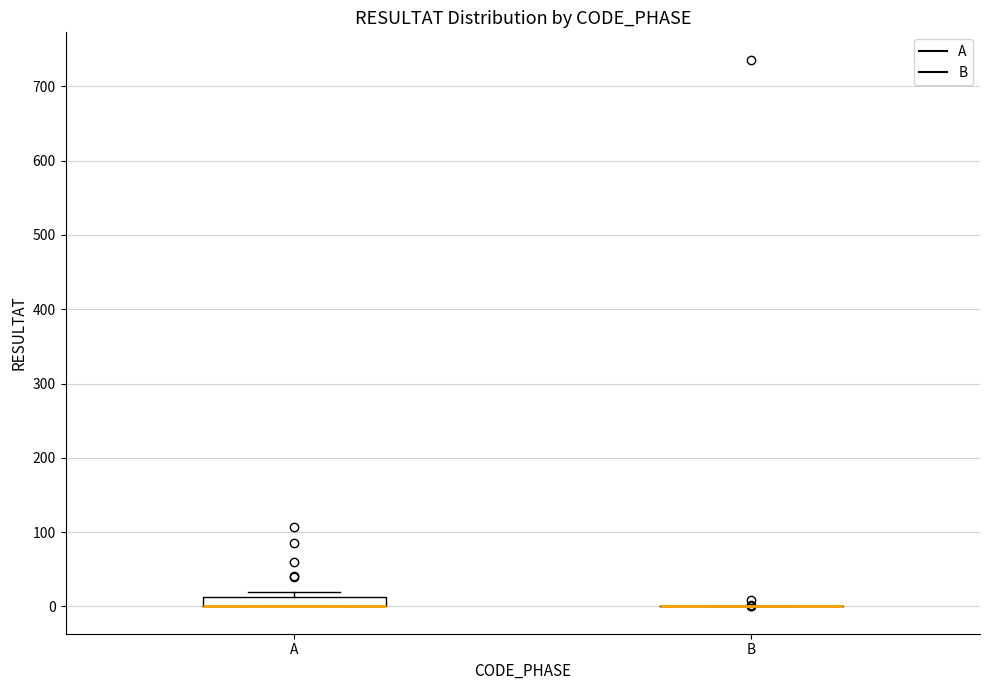

Comparing the boxes themselves (not the whiskers), which one is the tallest?

A